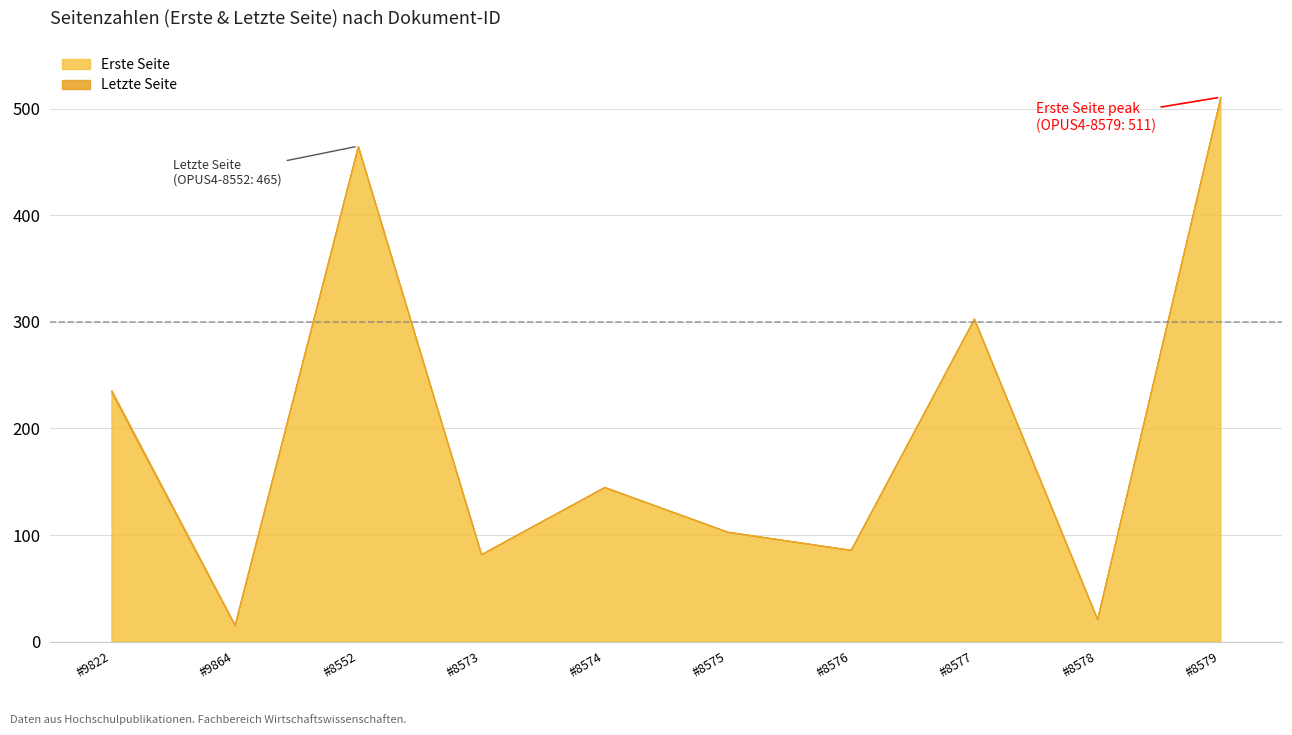

How many series are shown in this chart?

2